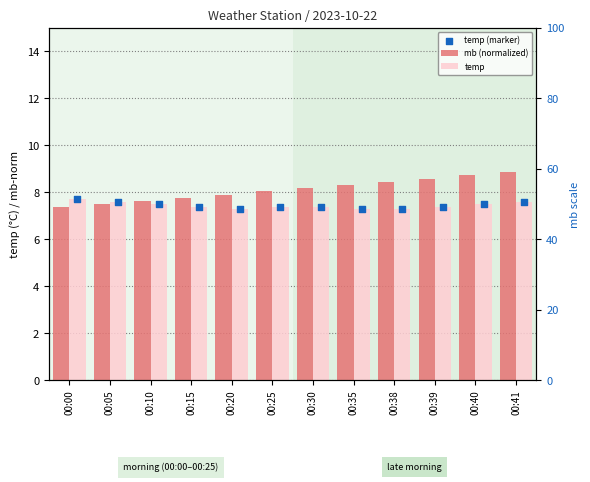

What is the total value across all series at 00:00?

22.8